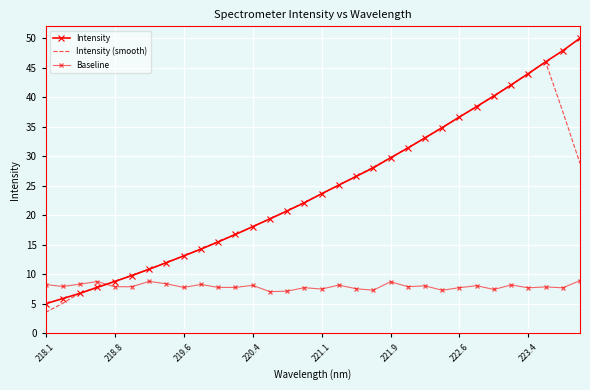

What is the difference between the maximum and minimum values in the Intensity (smooth) series?

42.5